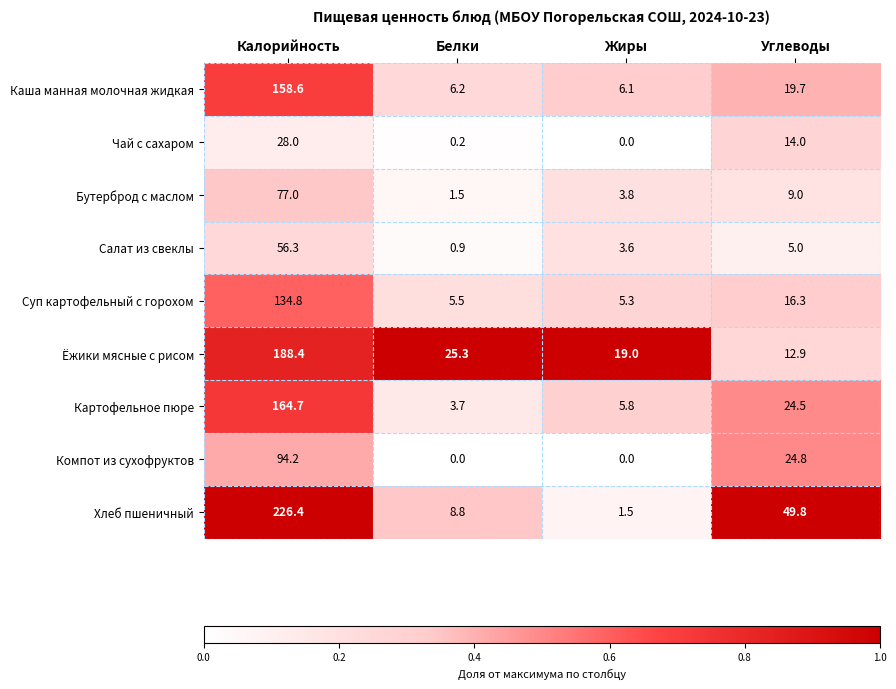

What is the spread (max minus min) of values at Белки?

25.3